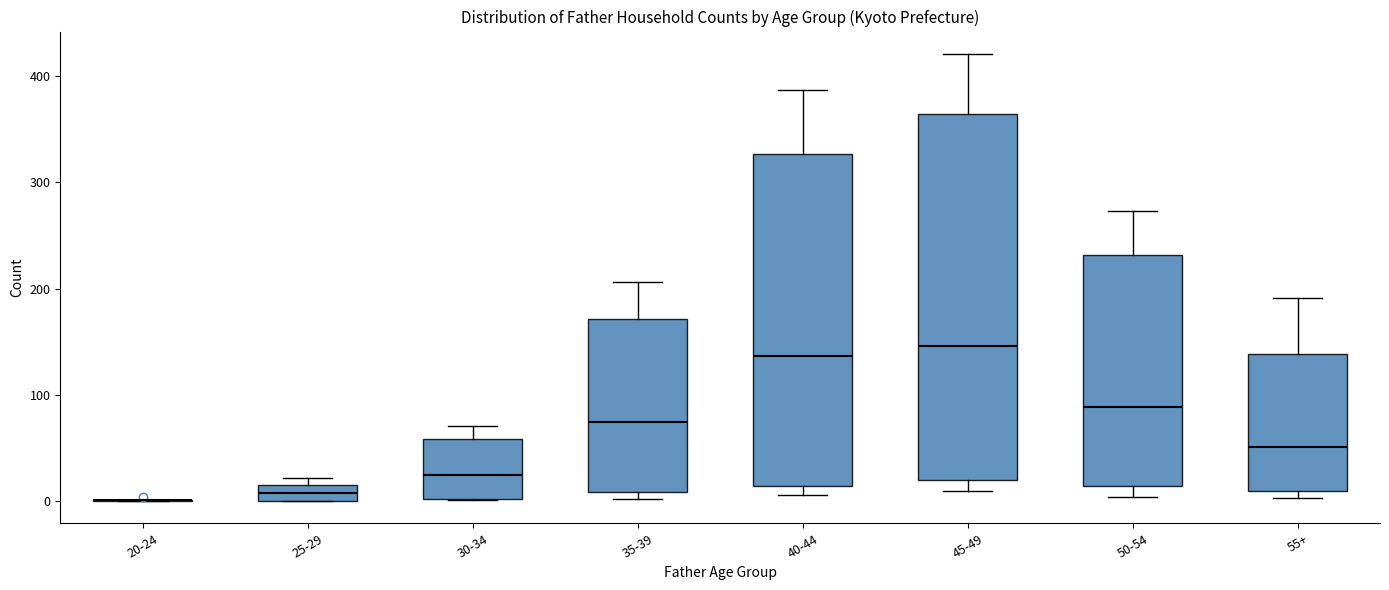

Which box is the tallest, from its lower edge to its upper edge?

45-49